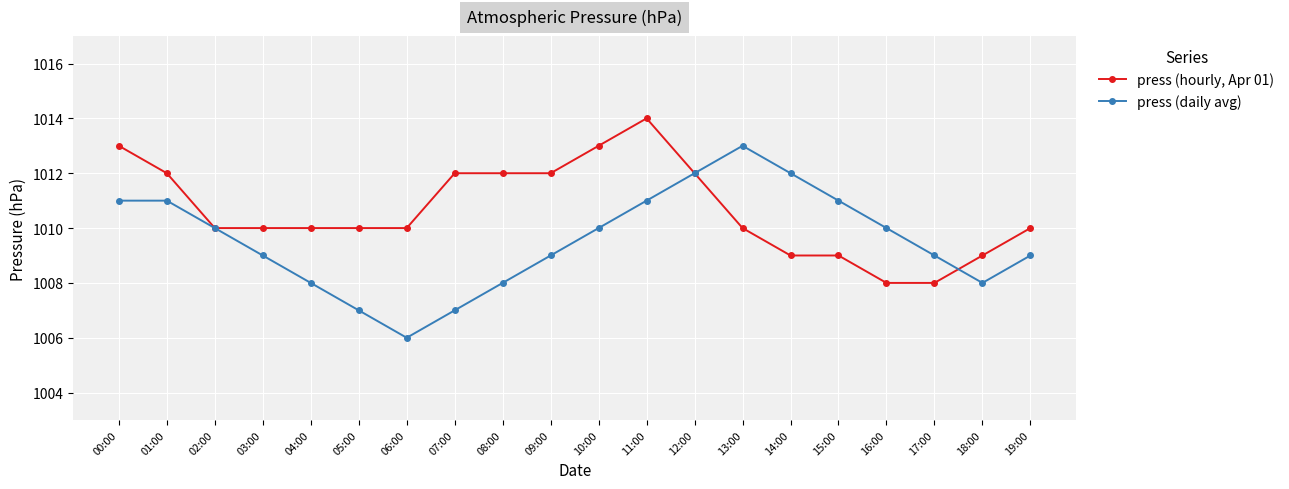

Reading left to right, extract all data points from this chart.

press (hourly, Apr 01): 1013	1012	1010	1010	1010	1010	1010	1012	1012	1012	1013	1014	1012	1010	1009	1009	1008	1008	1009	1010
press (daily avg): 1011	1011	1010	1009	1008	1007	1006	1007	1008	1009	1010	1011	1012	1013	1012	1011	1010	1009	1008	1009